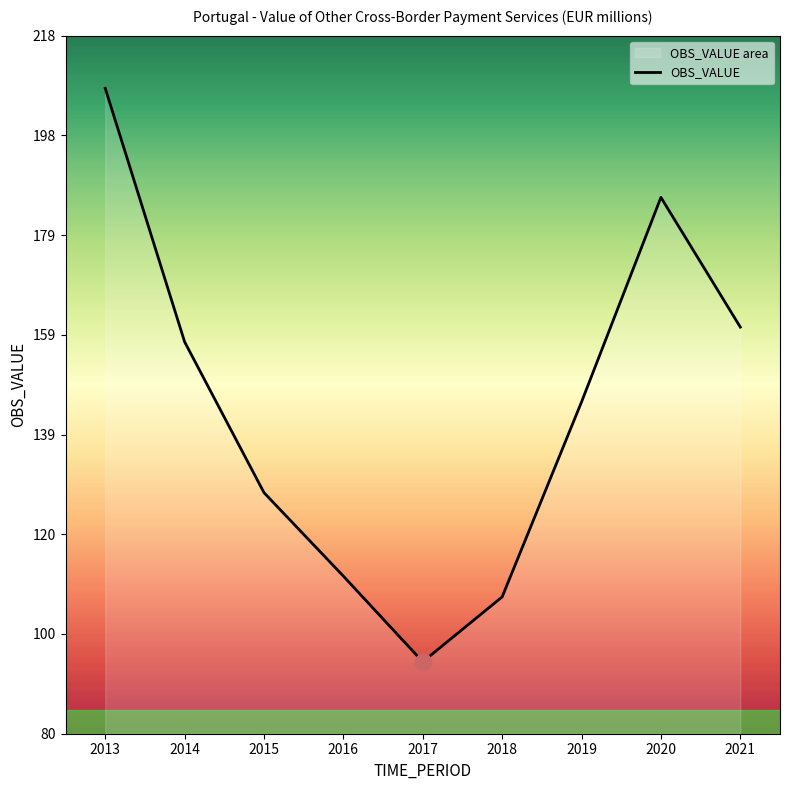

Rank the categories by value from lowest to highest.

2017, 2018, 2016, 2015, 2019, 2014, 2021, 2020, 2013